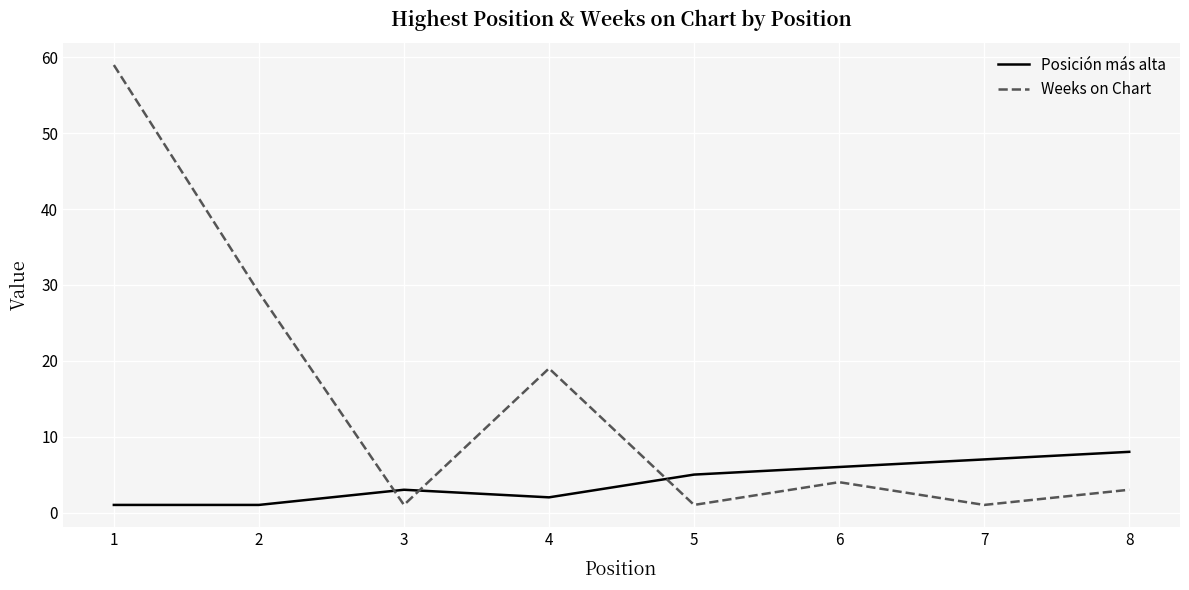

Rank the series at 8 from lowest to highest value.

Weeks on Chart, Posición más alta